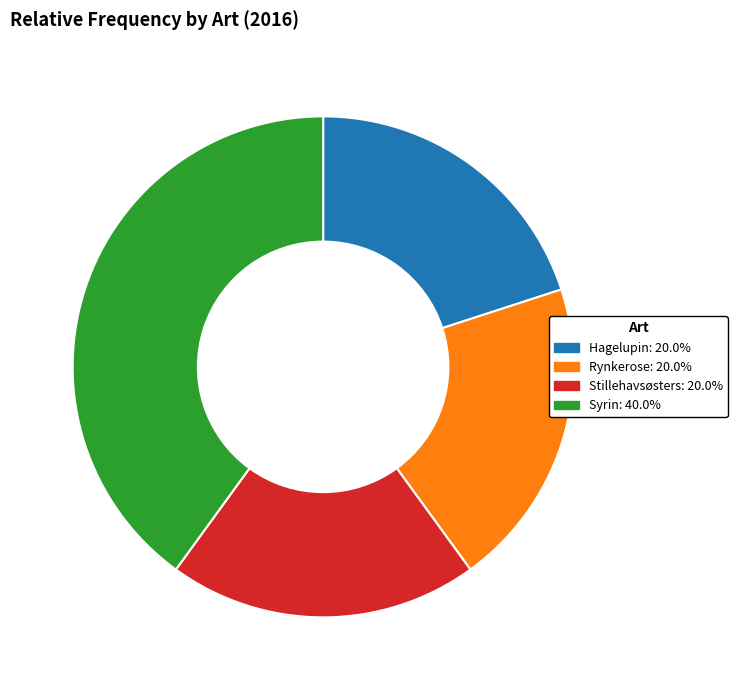

Does Stillehavsøsters account for over 50% of the chart?

No